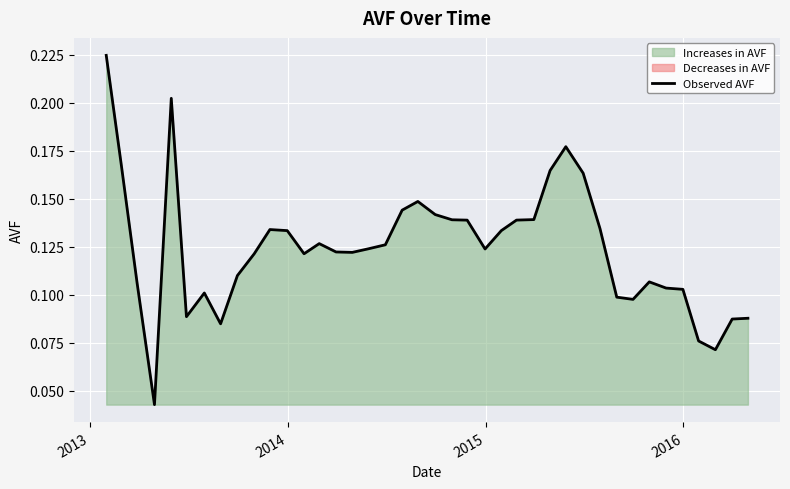

Count the values in the range 0 to 1.

40